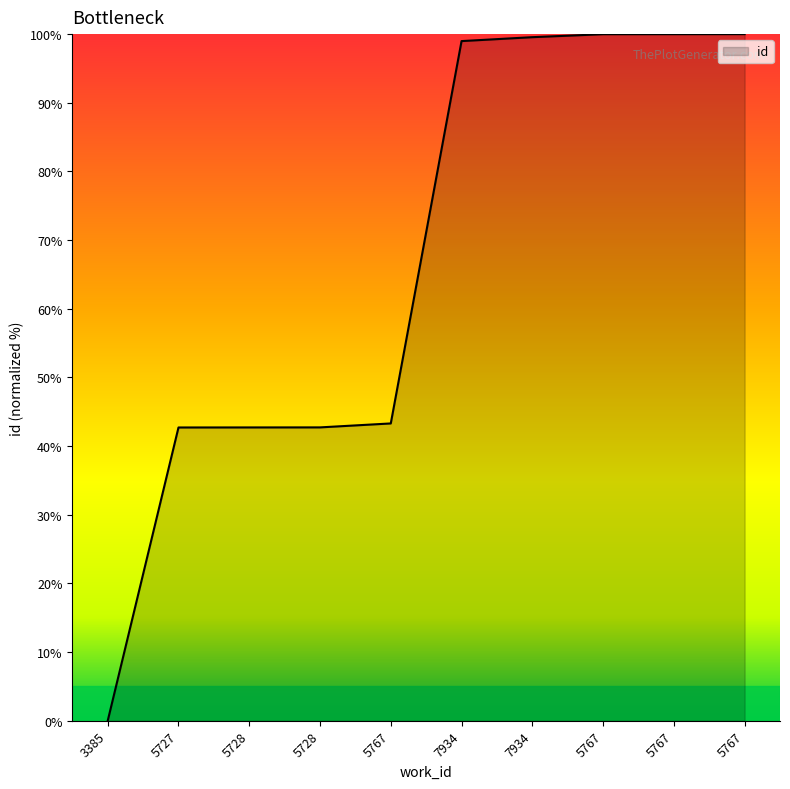

Does the chart have visible grid lines?

No